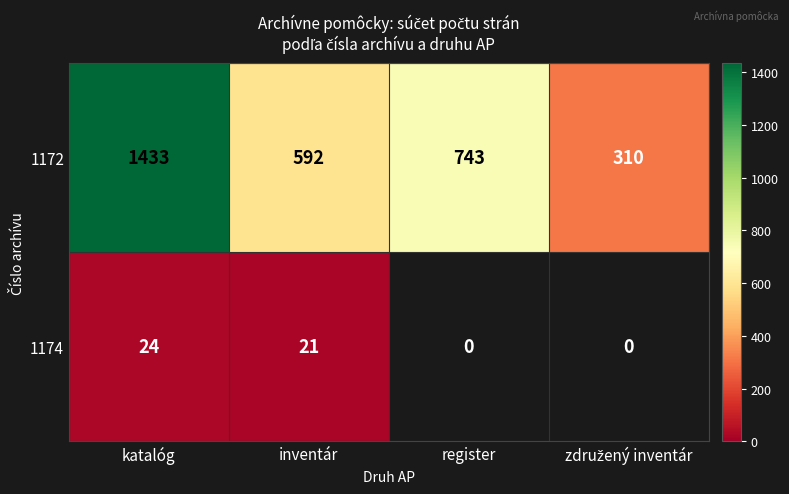

Where is 1174 nearest to the value 12?

inventár